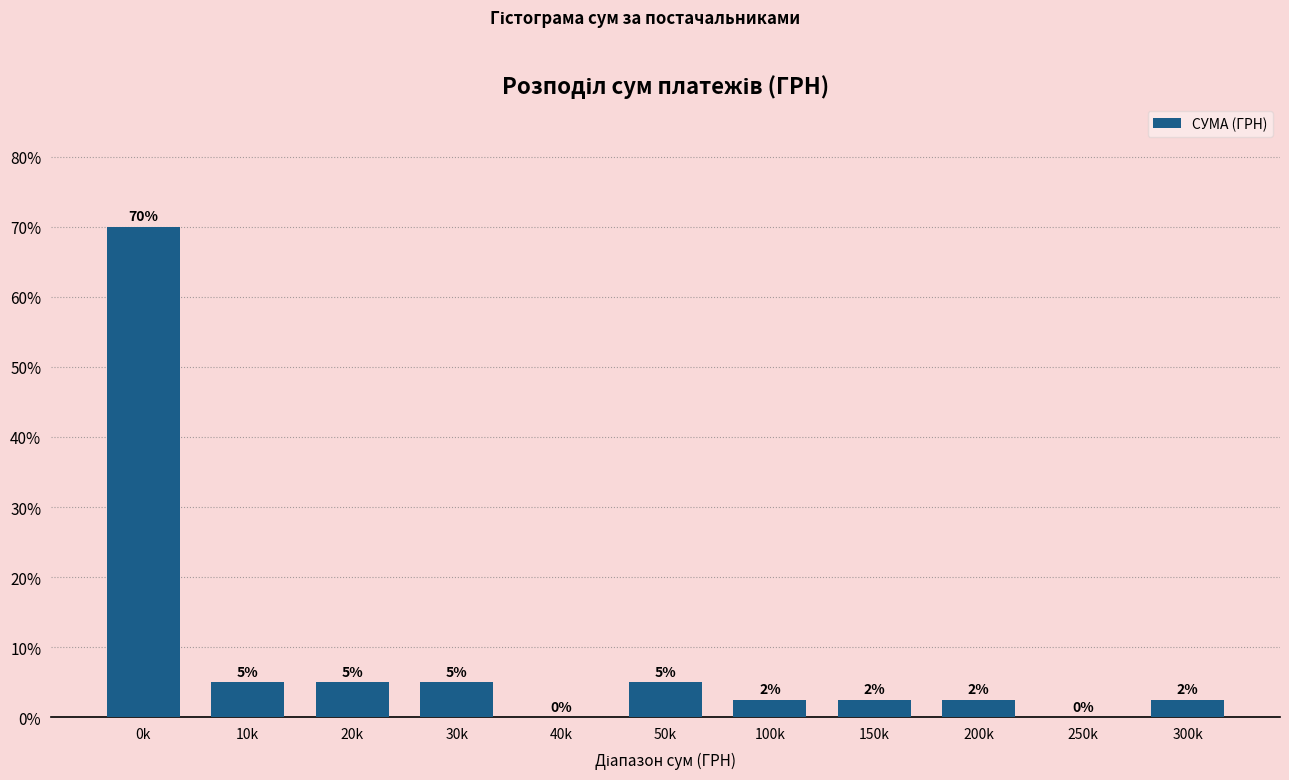

Is it true that the value at 30k is 5.0?

True